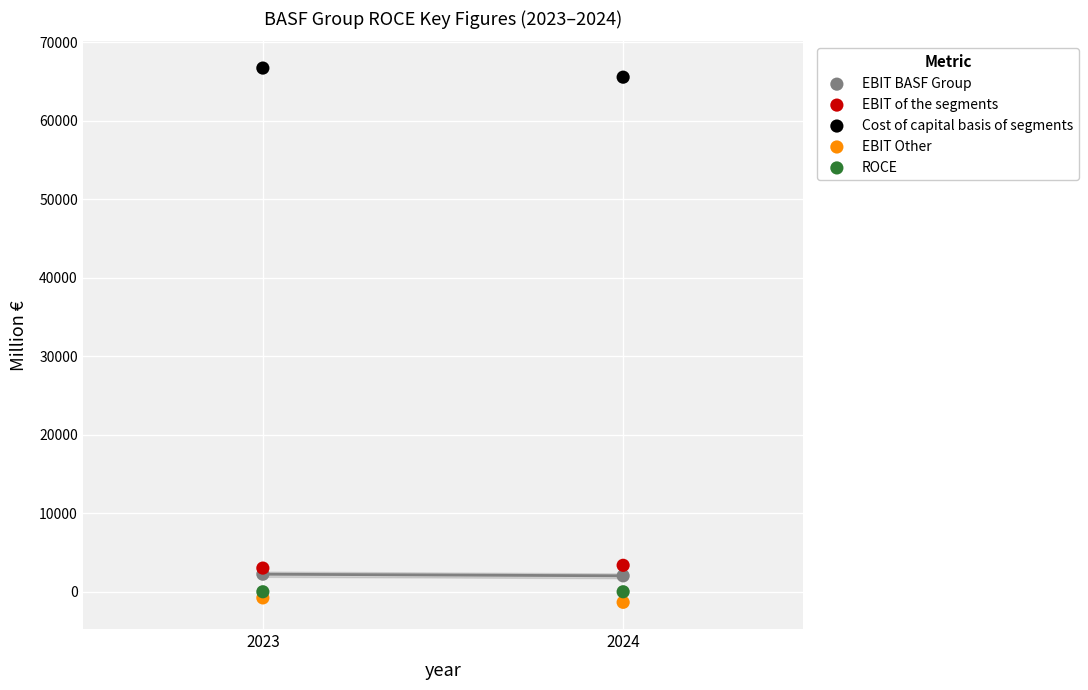

Across all data points, what is the range of X values (max minus min)?

1.0